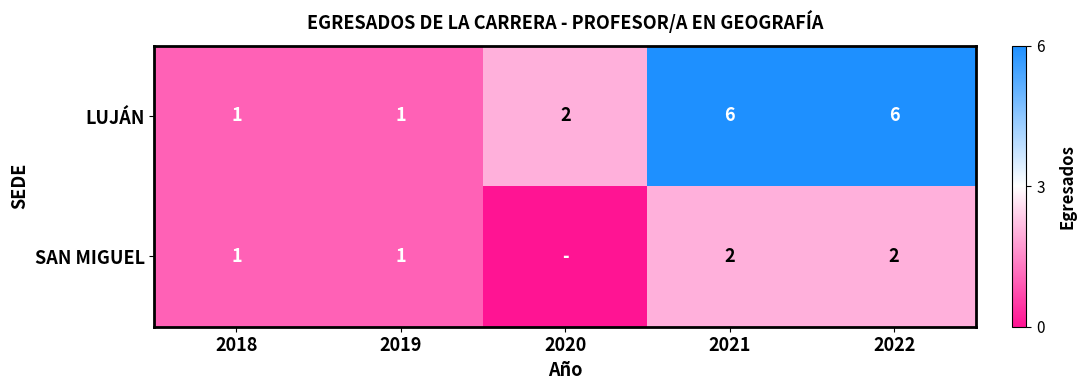

At which label does LUJÁN first exceed 2?

2021